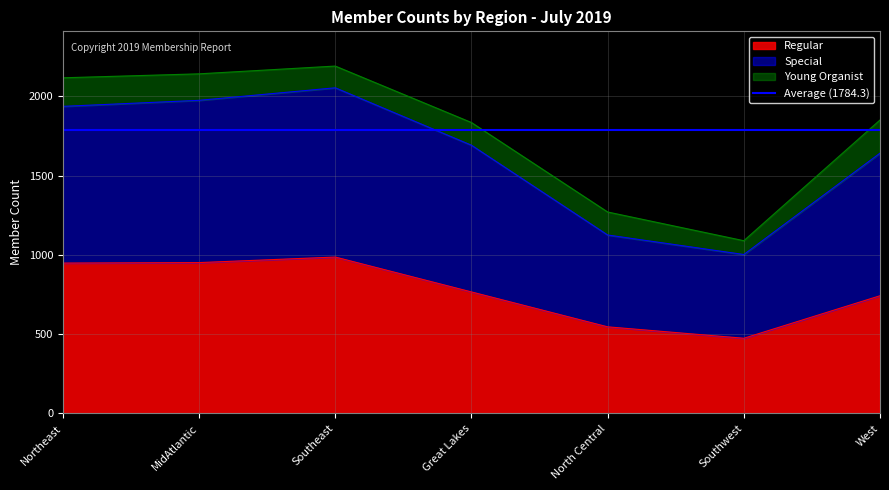

Is it true that Special equals 2176 at West?

False